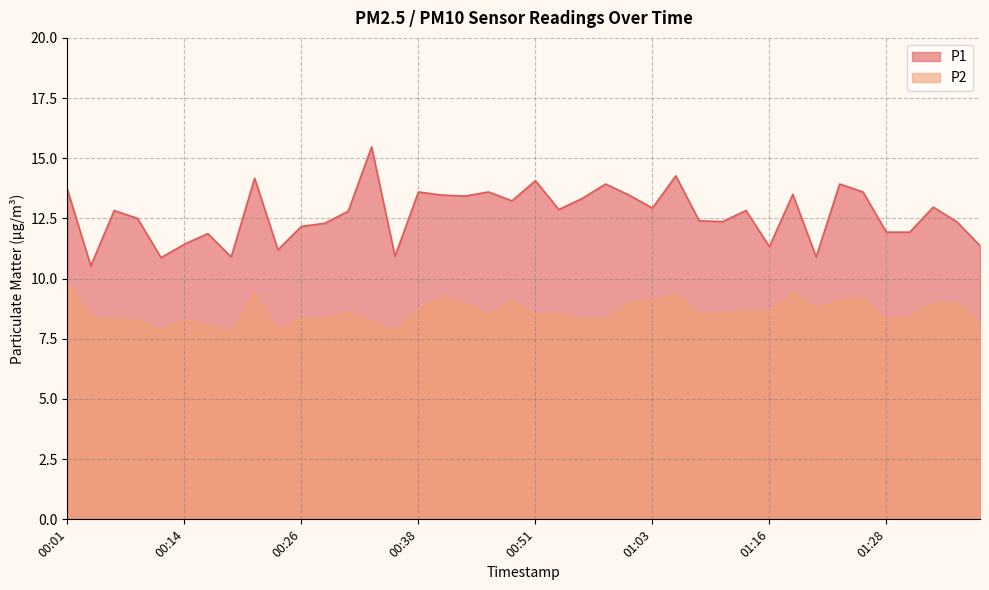

True or false: P1 has more than 1 points higher than both neighbors.

True